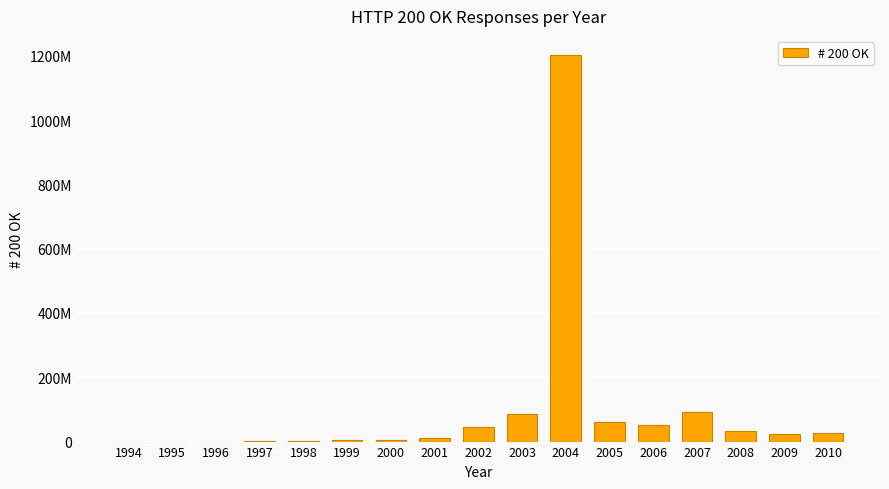

Reading left to right, what are all the values shown in this chart?

1994=36	1995=731	1996=184433	1997=1641087	1998=2096973	1999=3550257	2000=4307597	2001=10906082	2002=45152606	2003=87199856	2004=1201930449	2005=59503025	2006=53101648	2007=92023246	2008=32458772	2009=23566324	2010=26001097